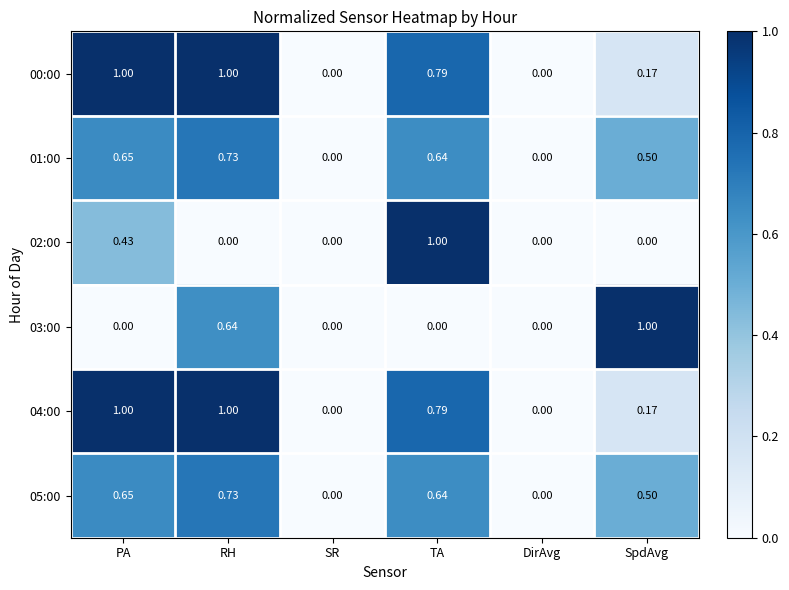

At which category is the sum across all series the highest?

RH